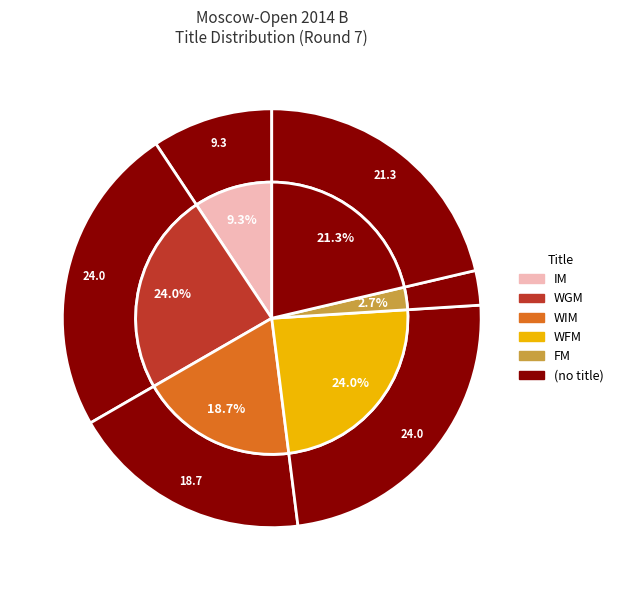

What is the change in value from IM to WIM?

+7